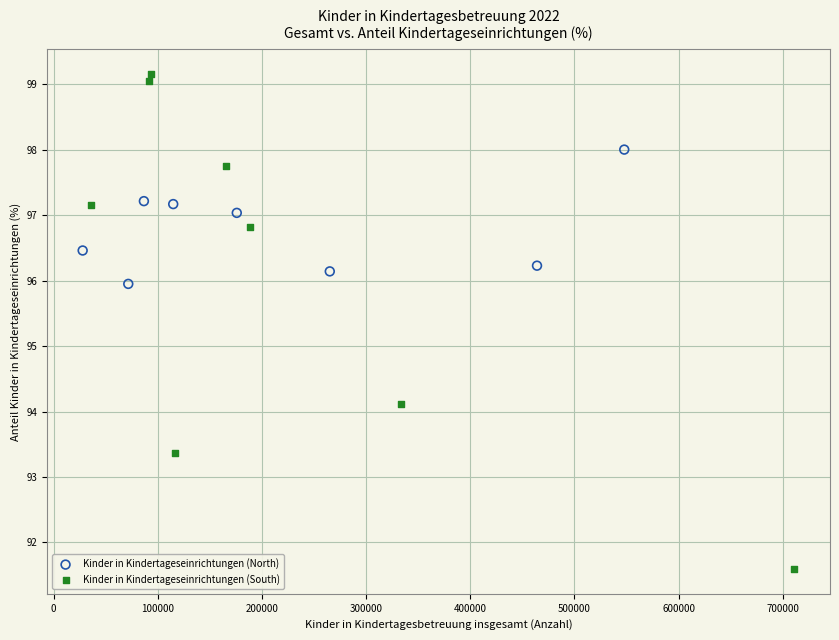

Which series reaches the minimum Y coordinate?

Kinder in Kindertageseinrichtungen (South)